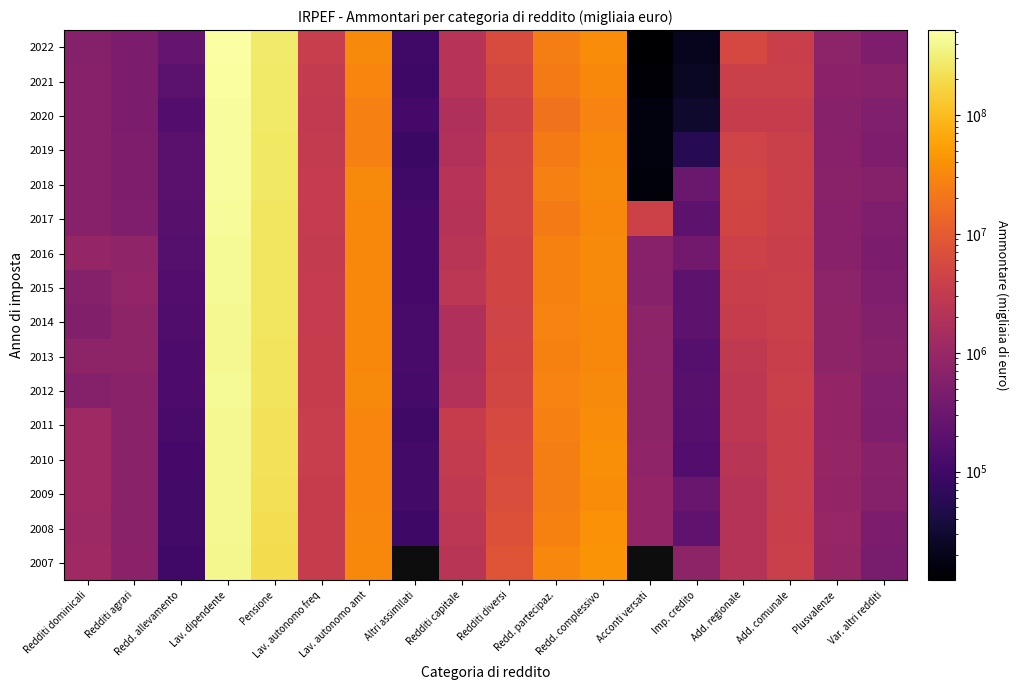

List the series in order of their peak value, lowest first.

2007, 2009, 2010, 2008, 2011, 2014, 2013, 2012, 2015, 2016, 2017, 2020, 2018, 2019, 2021, 2022